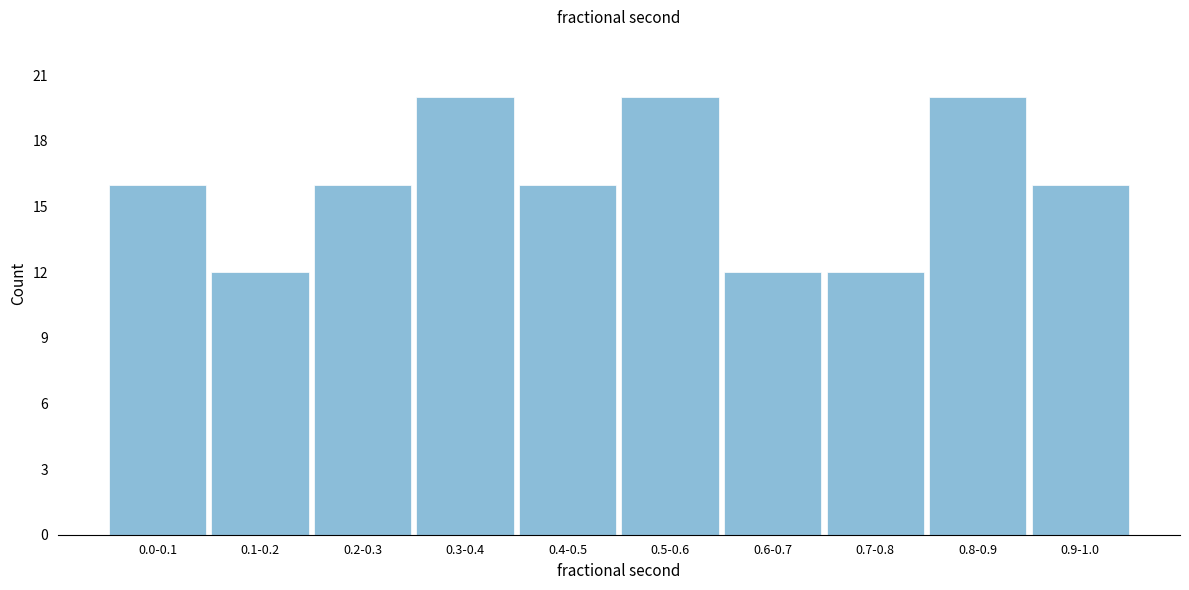

Reading left to right, list all the values displayed in this chart.

16	12	16	20	16	20	12	12	20	16